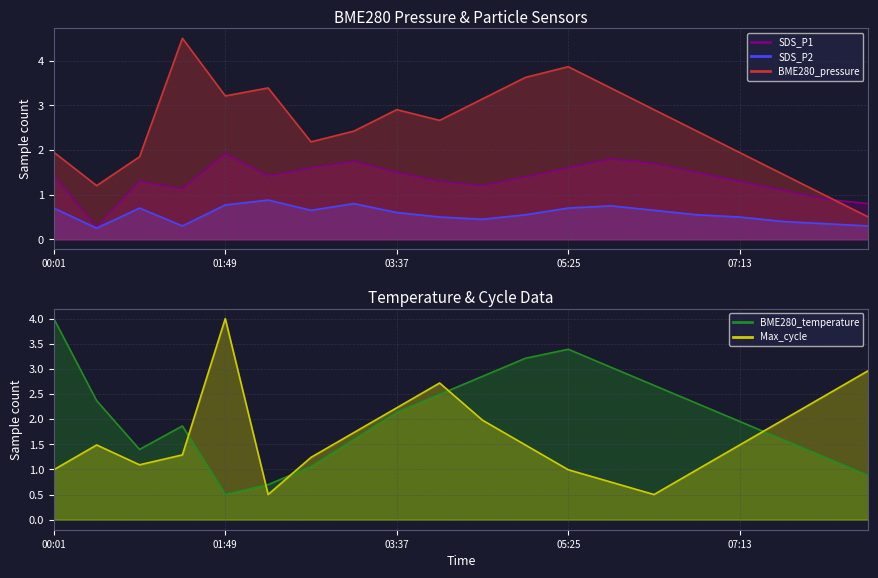

Reading left to right, list all the values displayed in this chart.

BME280_pressure: 00:01=2.0	00:28=1.2	00:55=1.8	01:22=4.5	01:49=3.2	02:16=3.4	02:43=2.2	03:10=2.4	03:37=2.9	04:04=2.7	04:31=3.1	04:58=3.6	05:25=3.9	05:52=3.4	06:19=2.9	06:46=2.4	07:13=1.9	07:40=1.5	08:07=1.0	08:34=0.5
SDS_P1: 00:01=1.4	00:28=0.3	00:55=1.3	01:22=1.1	01:49=1.9	02:16=1.4	02:43=1.6	03:10=1.8	03:37=1.5	04:04=1.3	04:31=1.2	04:58=1.4	05:25=1.6	05:52=1.8	06:19=1.7	06:46=1.5	07:13=1.3	07:40=1.1	08:07=0.9	08:34=0.8
SDS_P2: 00:01=0.7	00:28=0.2	00:55=0.7	01:22=0.3	01:49=0.8	02:16=0.9	02:43=0.7	03:10=0.8	03:37=0.6	04:04=0.5	04:31=0.5	04:58=0.6	05:25=0.7	05:52=0.8	06:19=0.7	06:46=0.6	07:13=0.5	07:40=0.4	08:07=0.3	08:34=0.3
BME280_temperature: 00:01=4.0	00:28=2.4	00:55=1.4	01:22=1.9	01:49=0.5	02:16=0.7	02:43=1.1	03:10=1.6	03:37=2.1	04:04=2.5	04:31=2.9	04:58=3.2	05:25=3.4	05:52=3.0	06:19=2.7	06:46=2.3	07:13=2.0	07:40=1.6	08:07=1.2	08:34=0.9
Max_cycle: 00:01=1.0	00:28=1.5	00:55=1.1	01:22=1.3	01:49=4.0	02:16=0.5	02:43=1.2	03:10=1.7	03:37=2.2	04:04=2.7	04:31=2.0	04:58=1.5	05:25=1.0	05:52=0.7	06:19=0.5	06:46=1.0	07:13=1.5	07:40=2.0	08:07=2.5	08:34=3.0